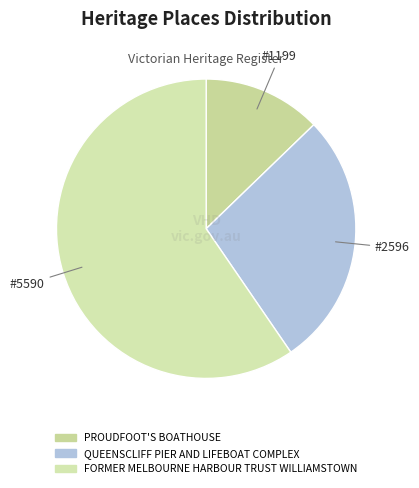

What portion of the pie excludes QUEENSCLIFF PIER AND LIFEBOAT COMPLEX?

72.3%